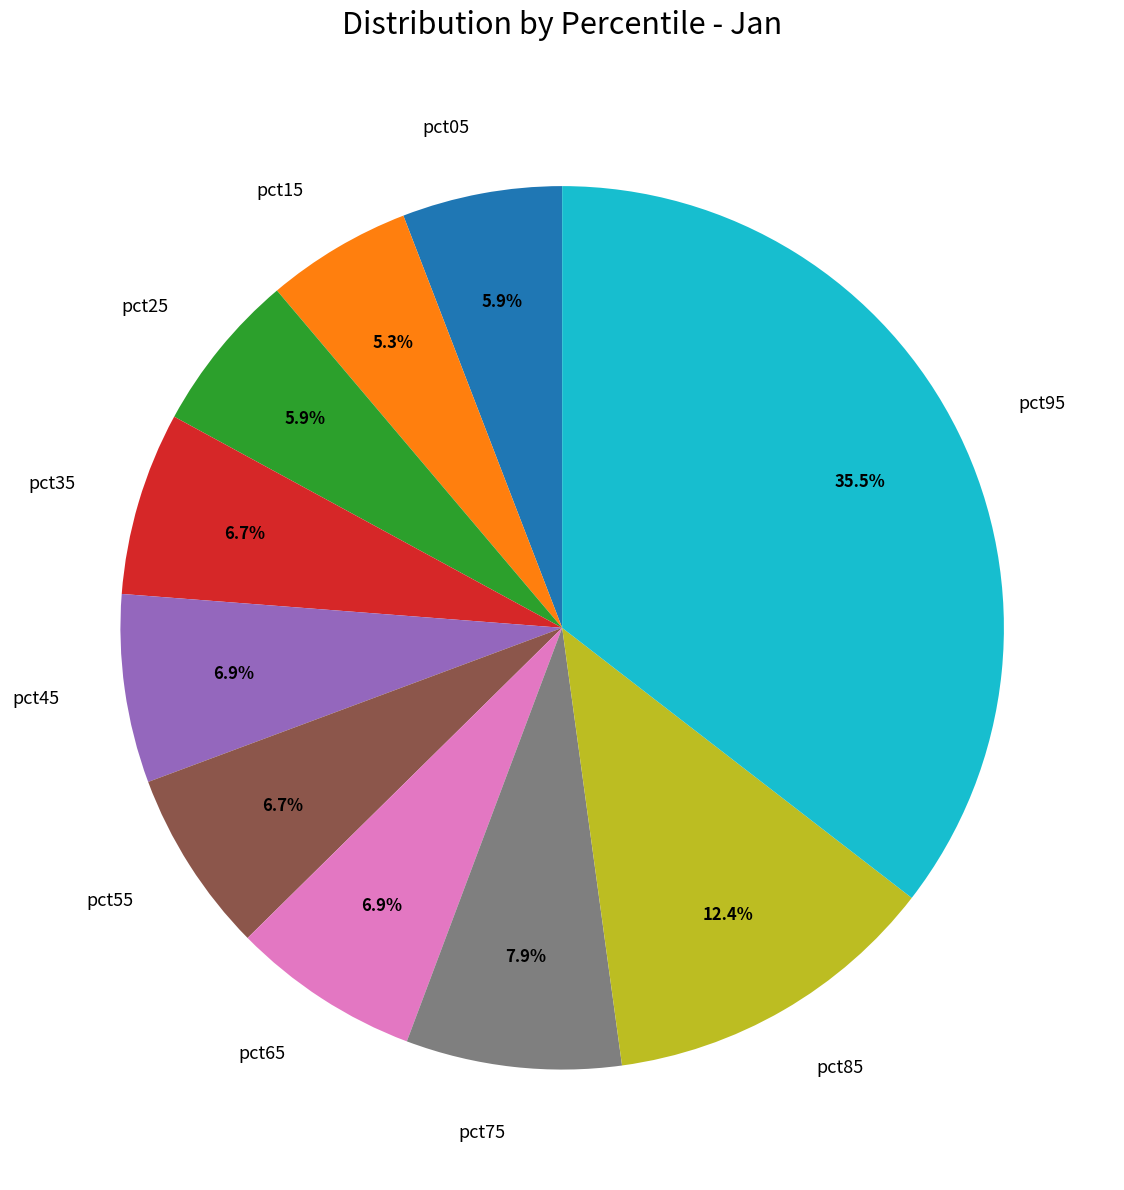

The pct55 slice represents 1% of the pie. True or false?

False